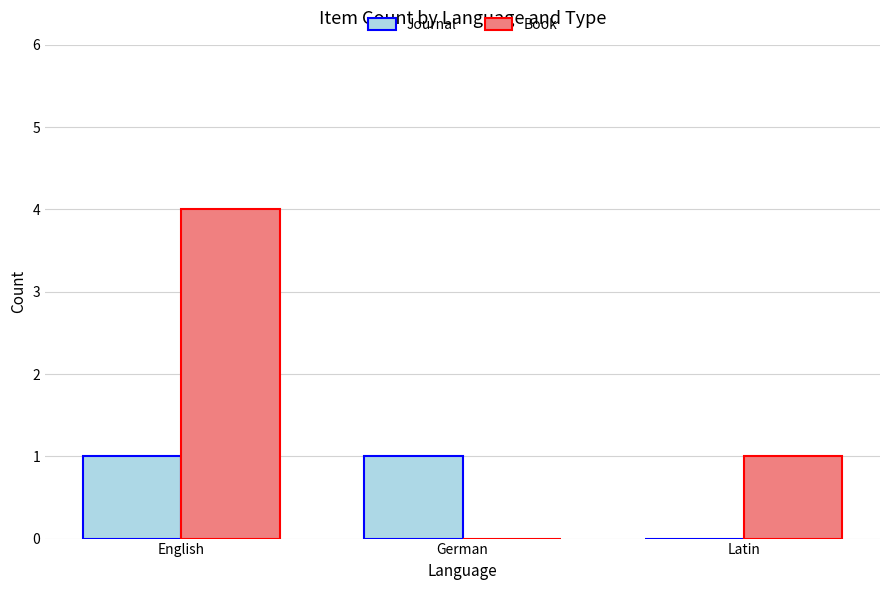

What is the approximate value of Book at English?

4